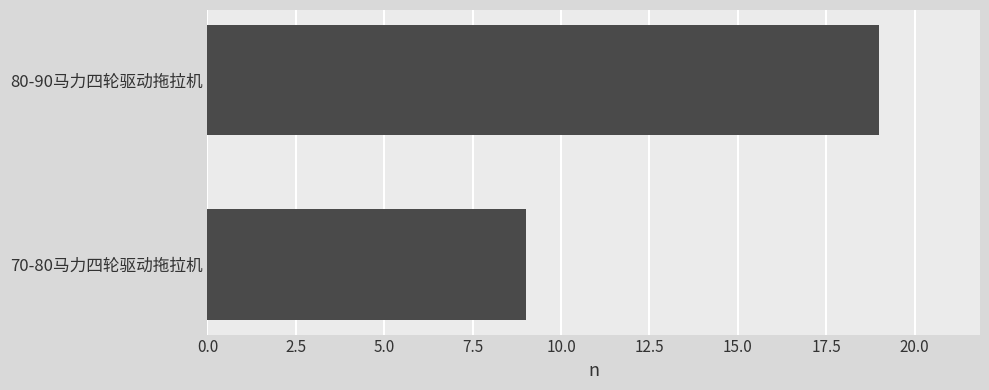

Count the number of data series in this chart.

1